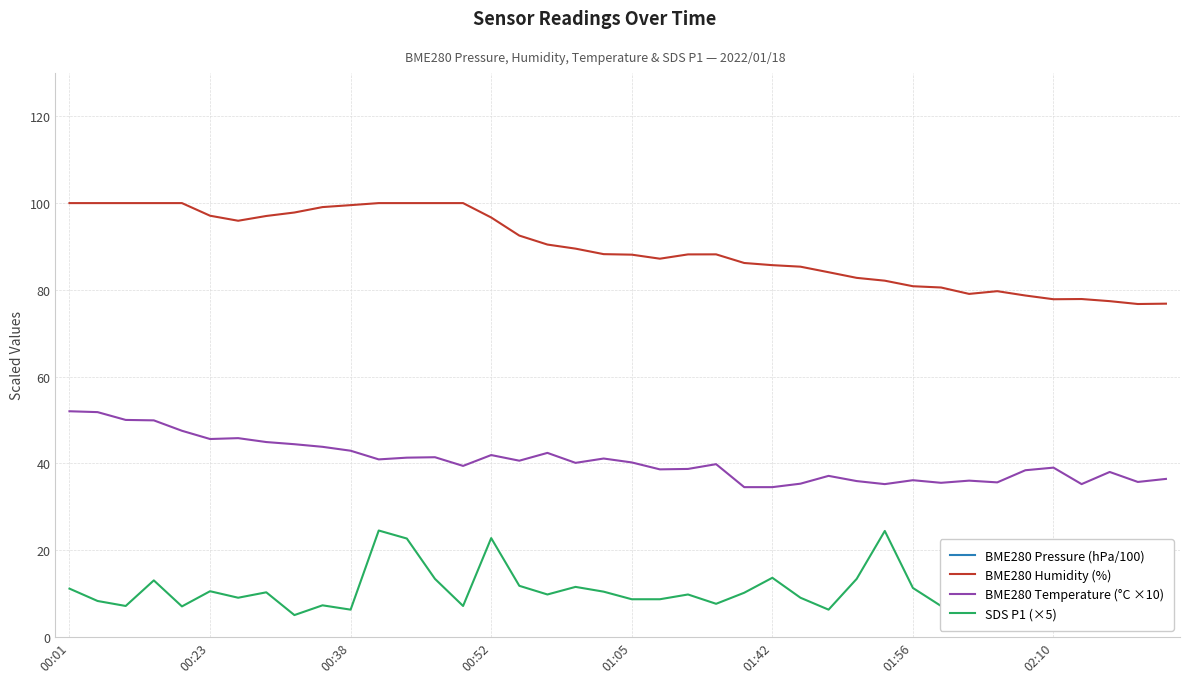

At 26, list the series in order from largest to smallest.

BME280 Pressure (hPa/100), BME280 Humidity (%), BME280 Temperature (°C ×10), SDS P1 (×5)